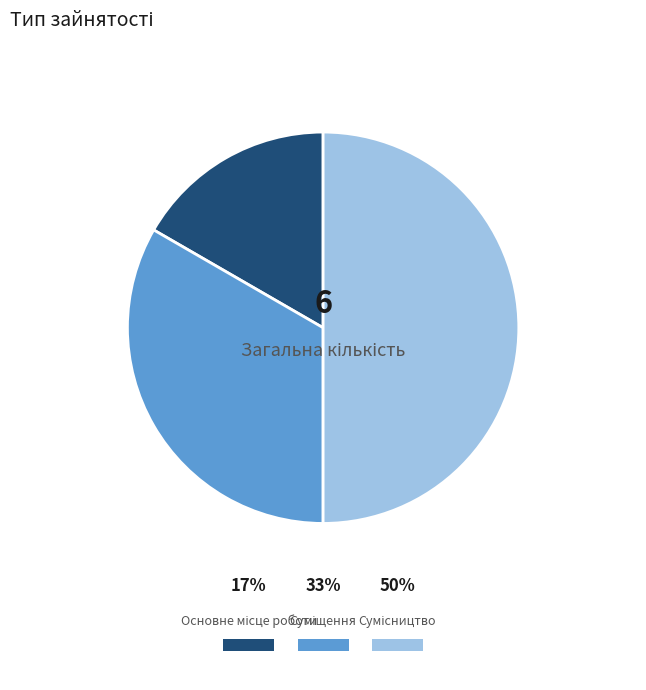

How many segments does this pie chart have?

3